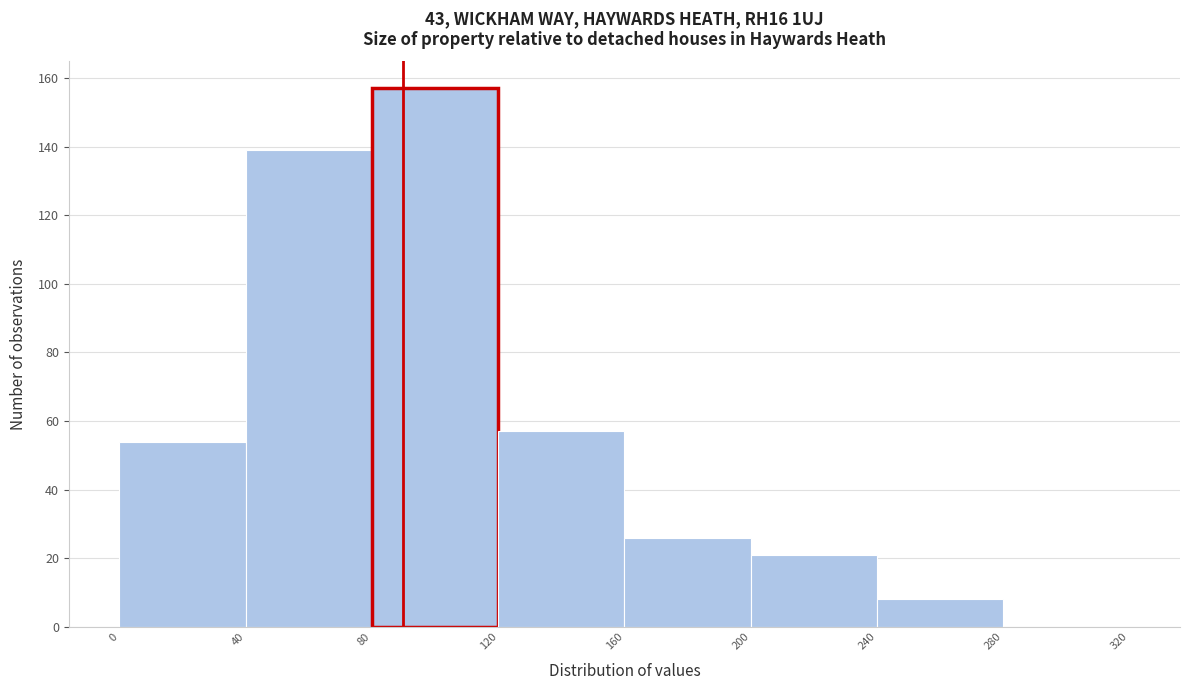

Reading left to right, transcribe this chart: for each bar, give the range it covers on the x-axis and its height. The values are not printed on the chart, so give them approximately, as read against the axis.

0 to 40: 54
40 to 80: 140
80 to 120: 158
120 to 160: 58
160 to 200: 26
200 to 240: 22
240 to 280: 8
280 to 320: 0